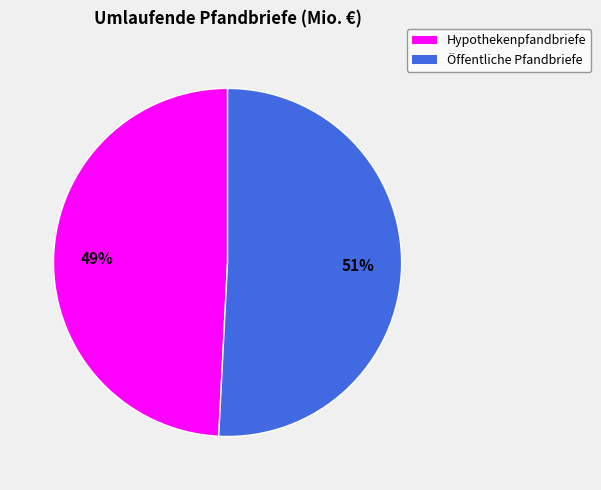

To the nearest percent, what is the difference between the largest and smallest slice percentages?

2%